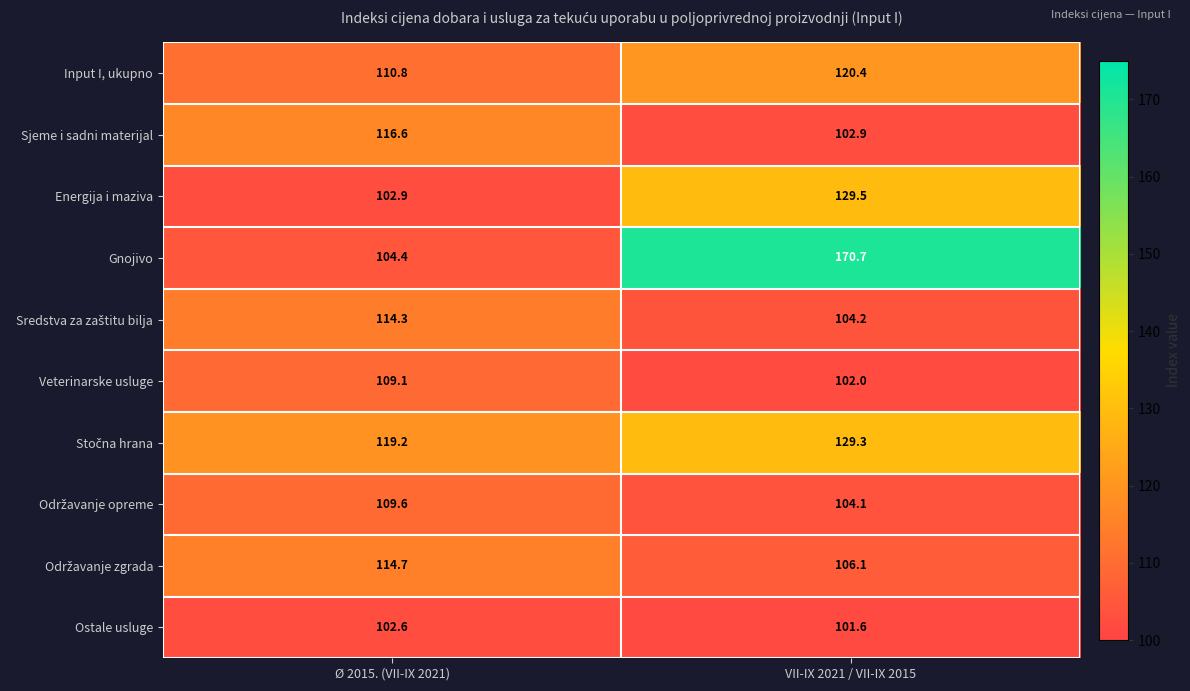

Which series has the widest spread of values?

Gnojivo